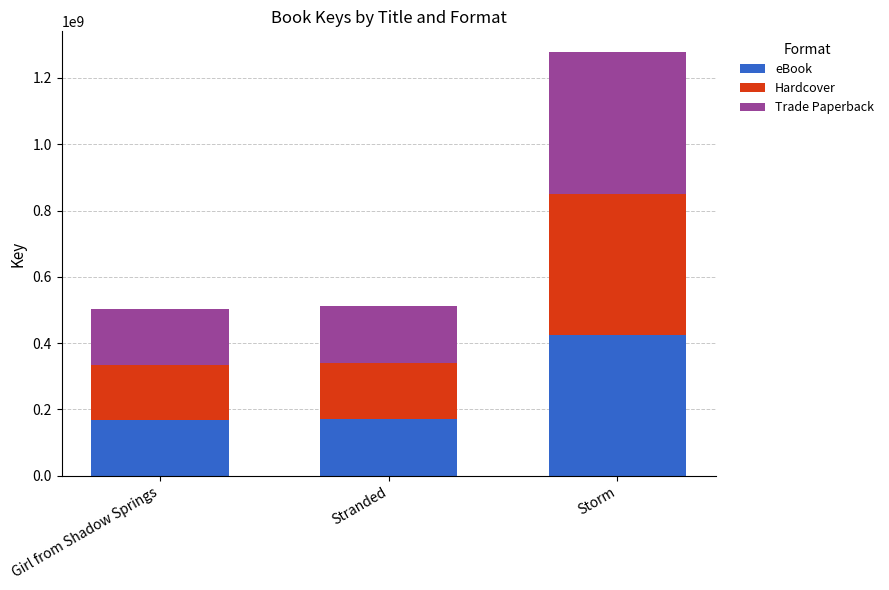

Which category has the highest value in the eBook series?

Storm